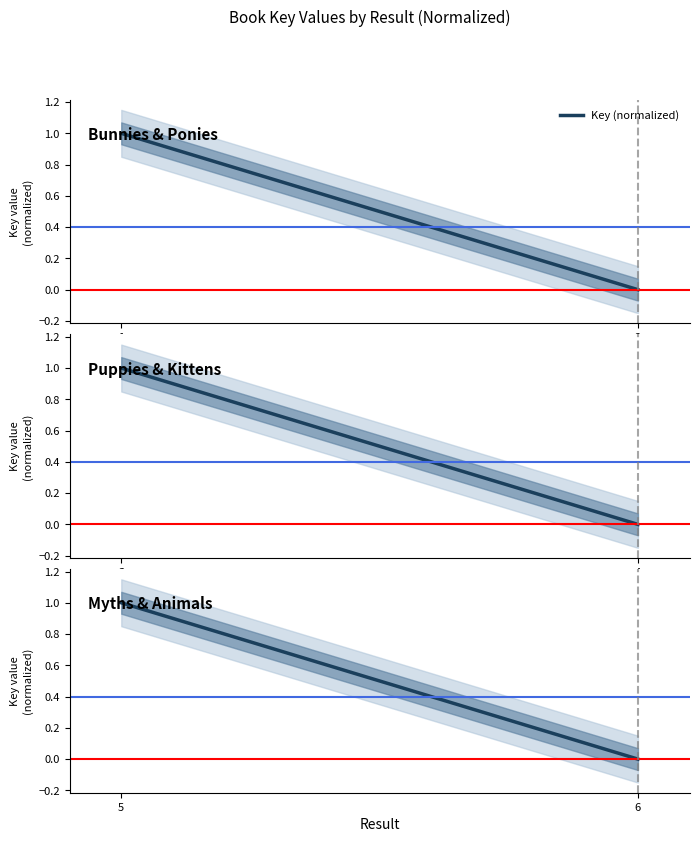

Reading right to left, list all the values displayed in this chart.

0.0	1.0